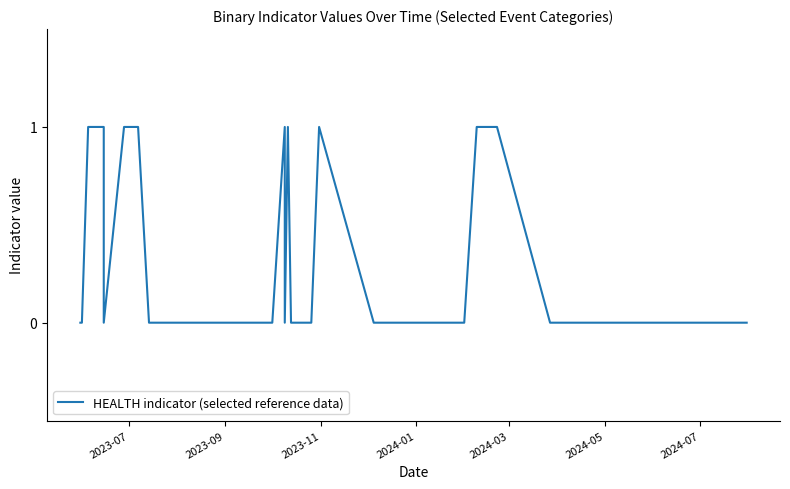

Does the chart have visible grid lines?

No